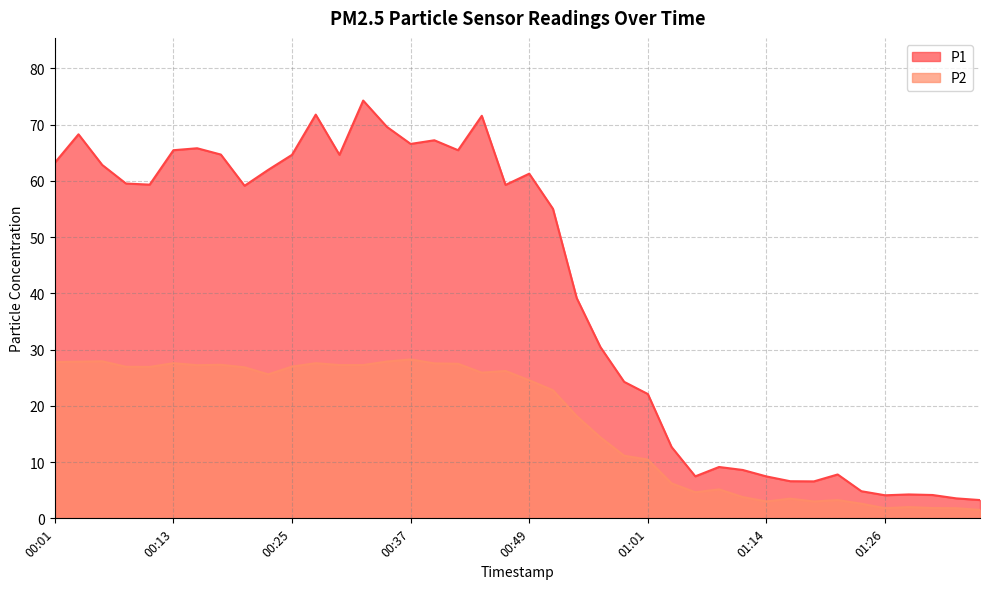

The P2 series shows 15.1 at 00:22. True or false?

False